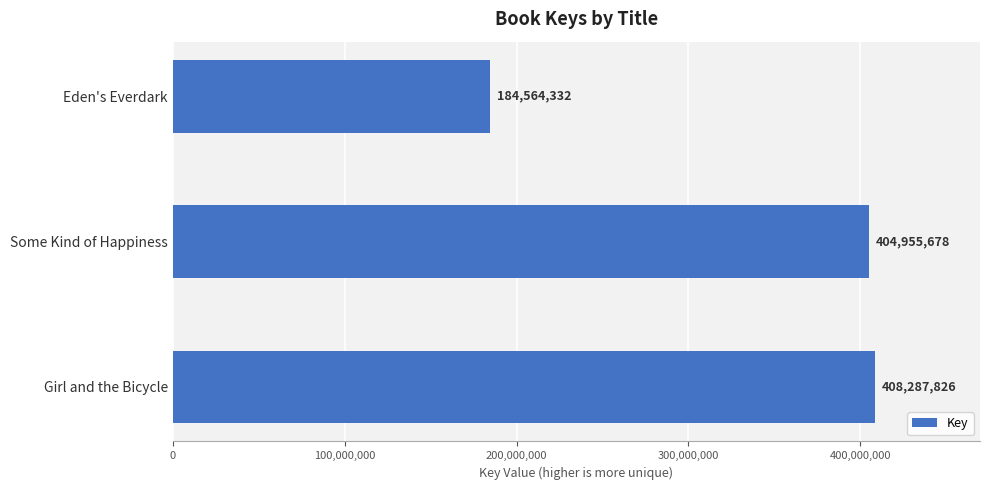

What is the difference between the values at Girl and the Bicycle and Eden's Everdark?

223723494